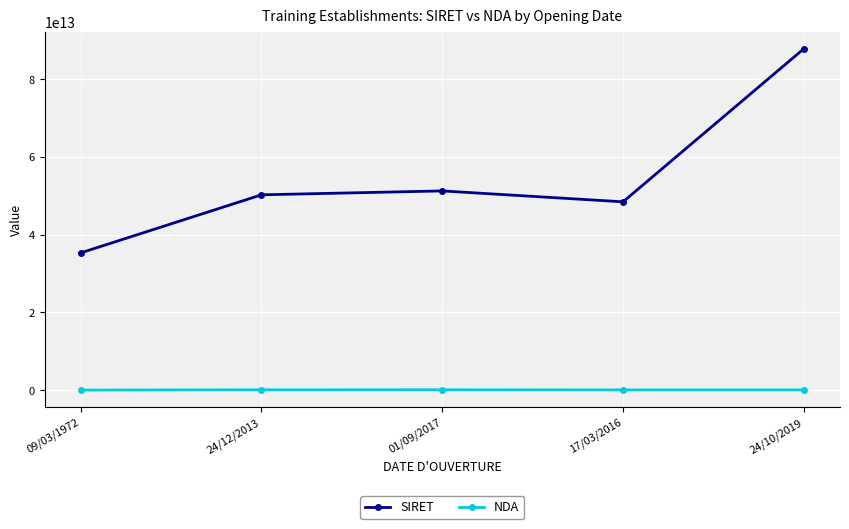

Is it true that NDA equals 11770089277 at 09/03/1972?

True